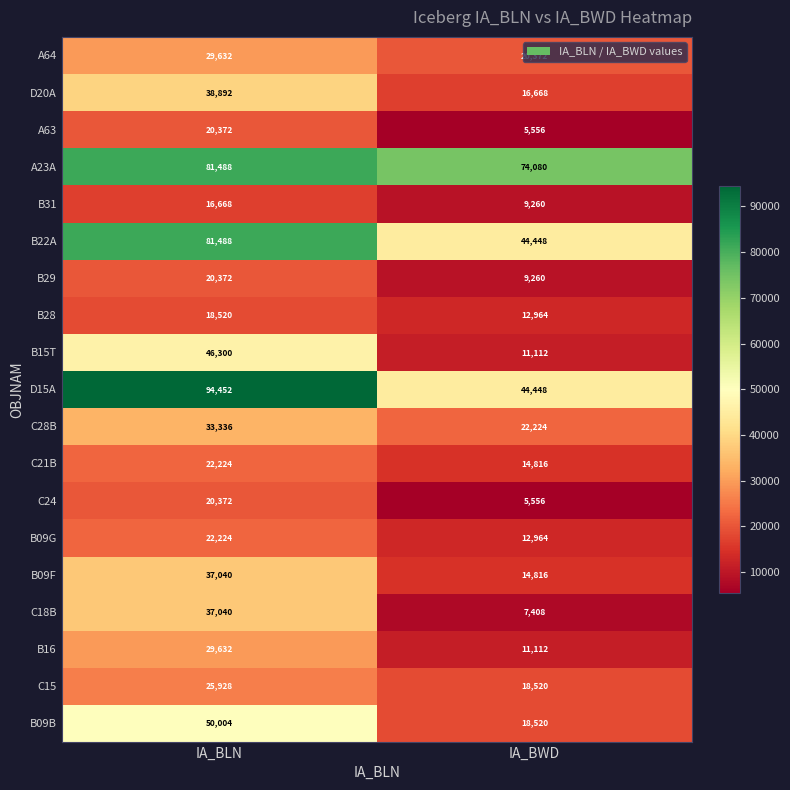

Which series has the largest total across all categories?

A23A